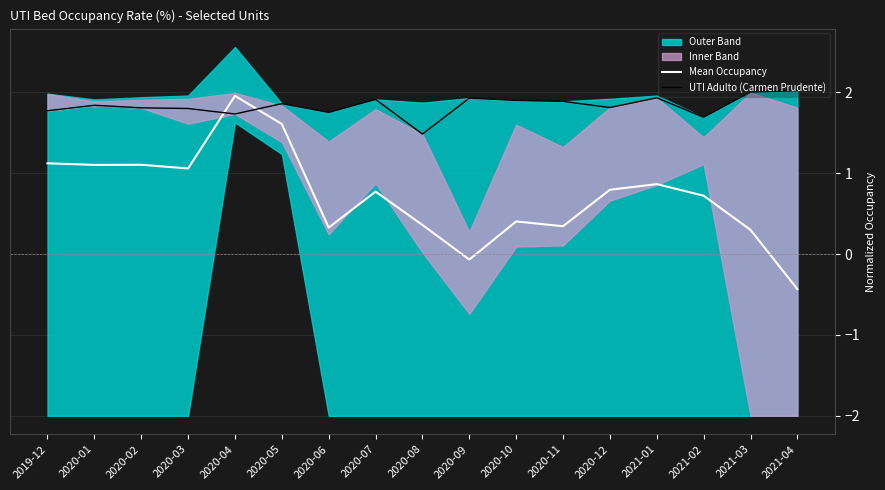

Which category has the highest value in the Mean Occupancy series?

2020-04